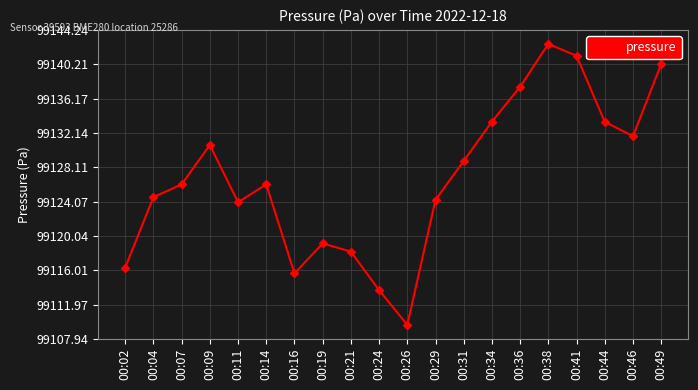

What is the minimum value shown in the chart?

99109.6